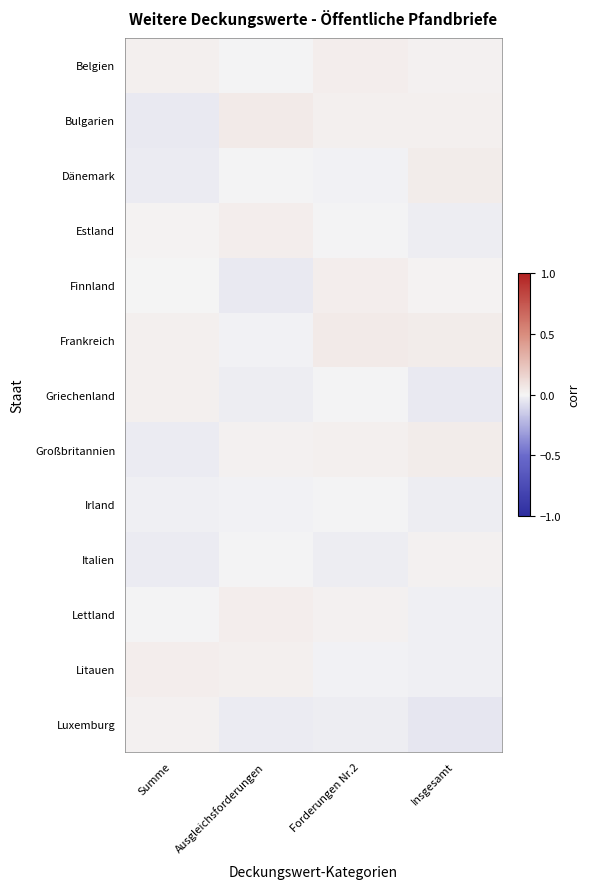

Which series has the largest range (max minus min)?

Bulgarien